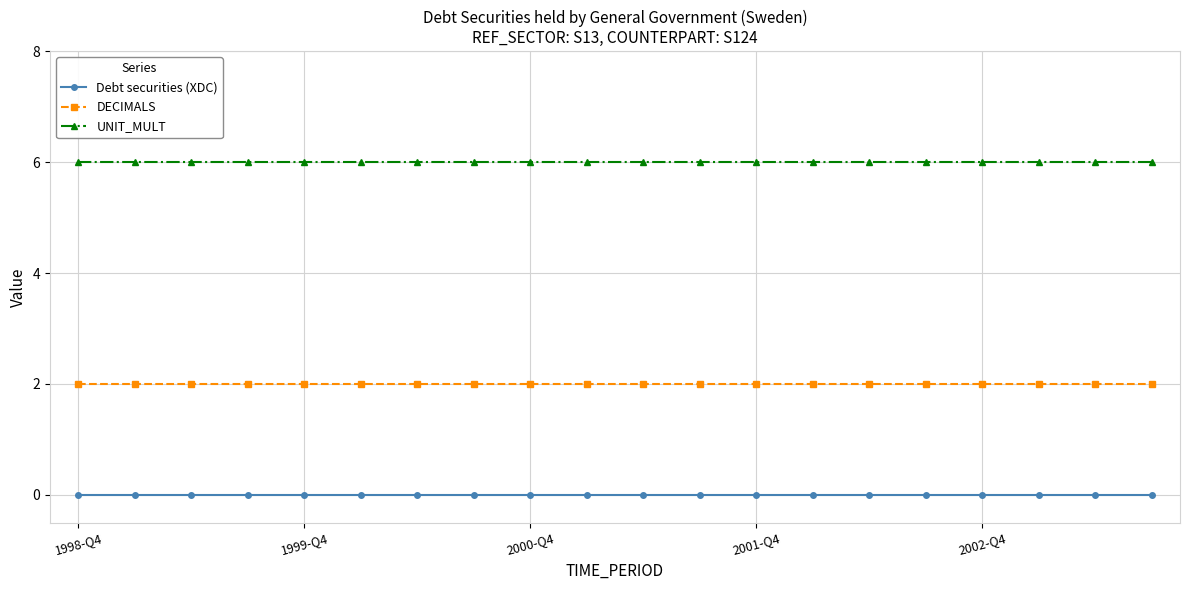

How many lines are shown in the chart?

3